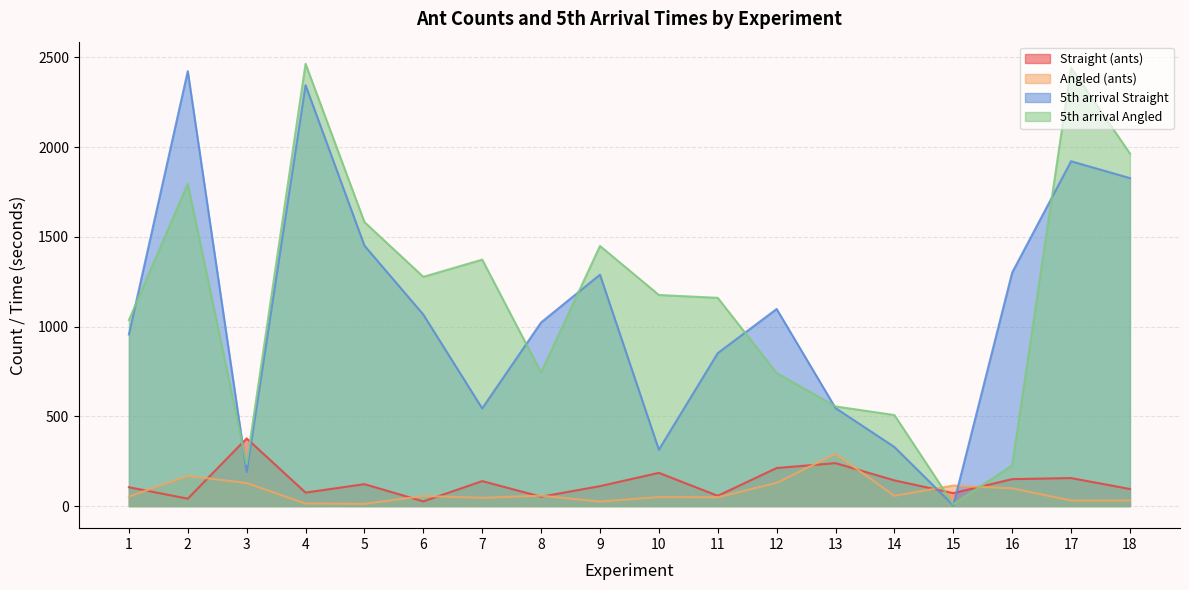

Reading left to right, what are all the values shown in this chart?

Straight (ants): 1=105	2=41	3=377	4=75	5=122	6=26	7=139	8=52	9=111	10=185	11=57	12=212	13=239	14=143	15=72	16=150	17=156	18=95
Angled (ants): 1=53	2=168	3=128	4=14	5=12	6=56	7=46	8=58	9=25	10=50	11=49	12=129	13=291	14=57	15=114	16=99	17=31	18=31
5th arrival Straight: 1=956	2=2423	3=190	4=2345	5=1451	6=1067	7=544	8=1023	9=1289	10=314	11=852	12=1098	13=546	14=329	15=4	16=1301	17=1921	18=1827
5th arrival Angled: 1=1036	2=1795	3=233	4=2464	5=1582	6=1277	7=1373	8=744	9=1449	10=1176	11=1160	12=741	13=555	14=507	15=10	16=226	17=2442	18=1964